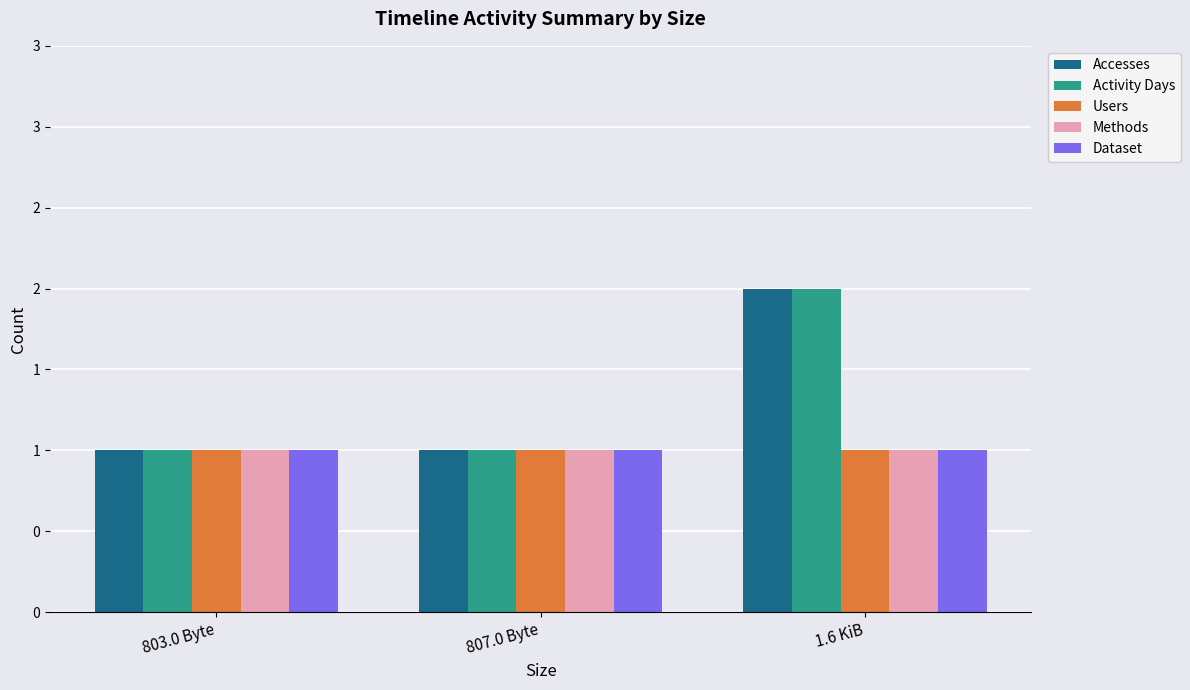

What are all the series names shown in the legend?

Accesses, Activity Days, Users, Methods, Dataset